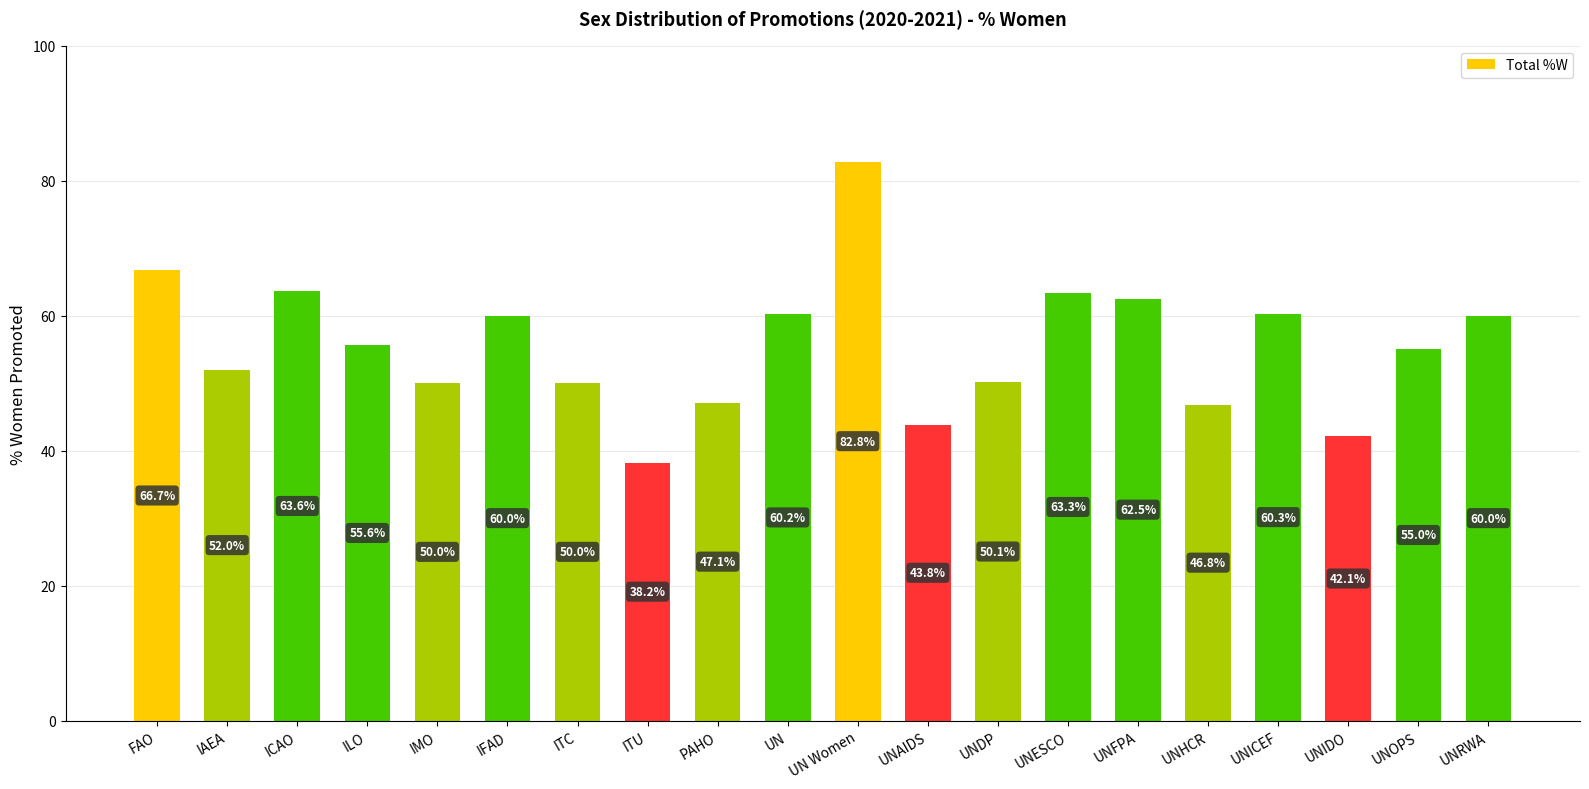

What is the label of the 14th bar from the left?

UNESCO